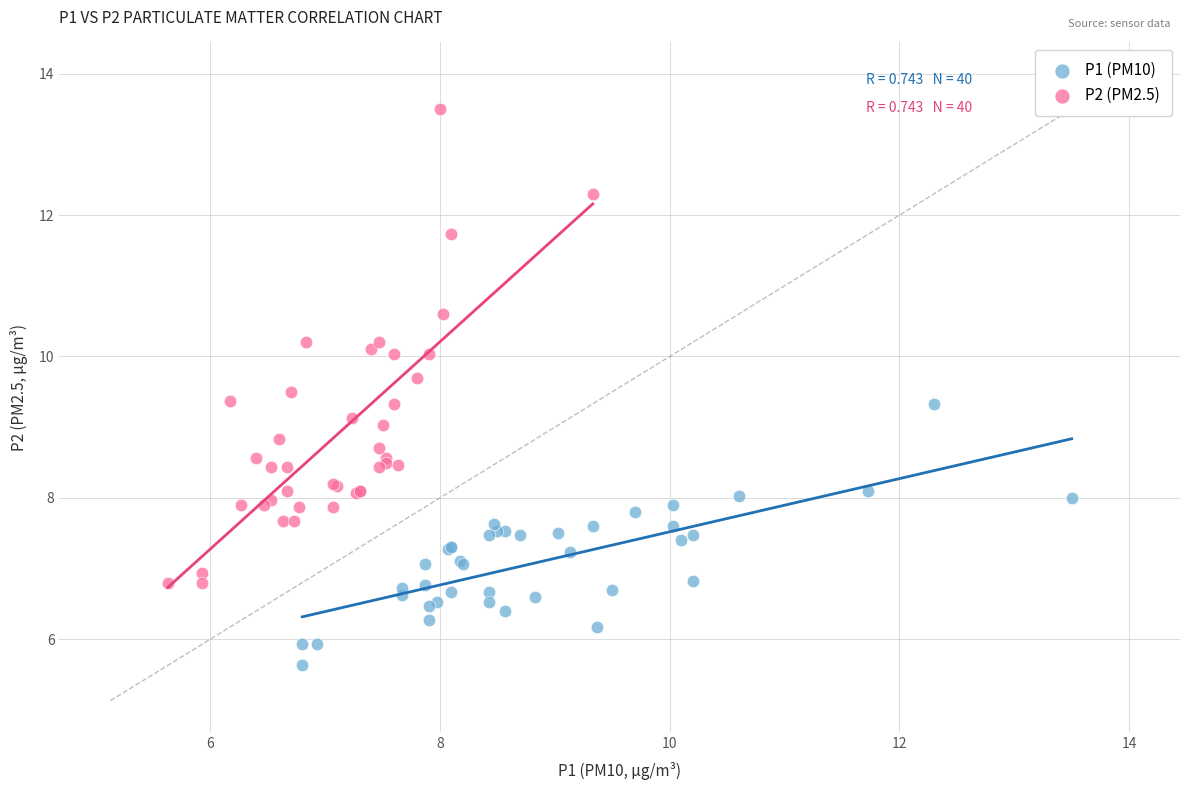

Which series contains the lowest Y value?

P1 (PM10)